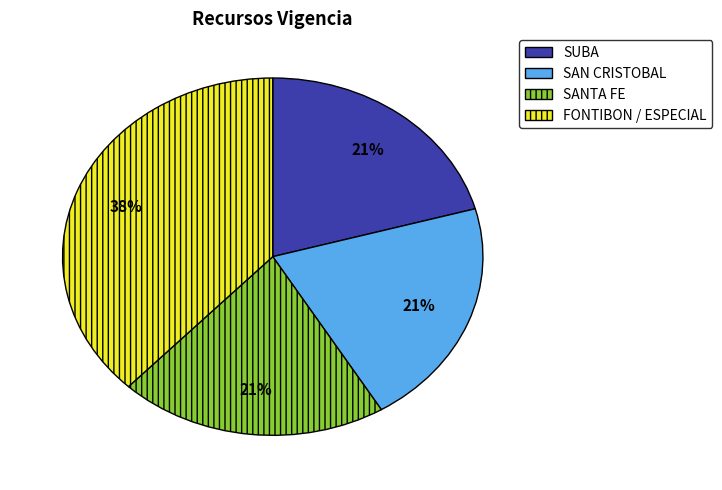

Which slice is the largest?

FONTIBON / ESPECIAL